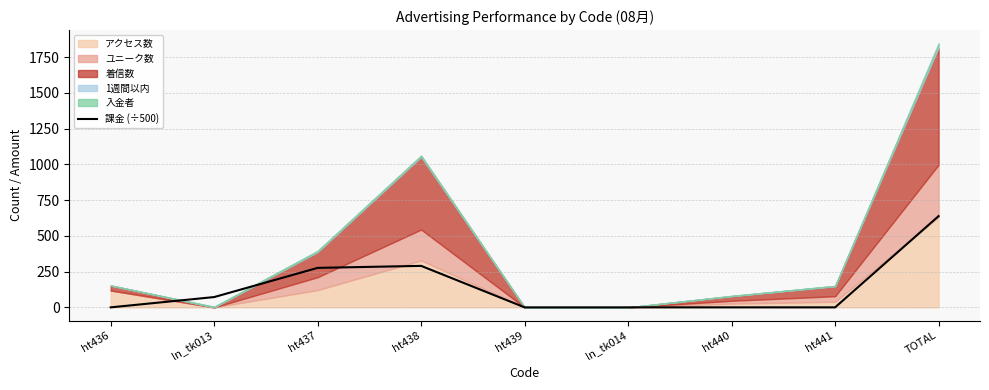

Reading left to right, list all the values displayed in this chart.

0	72	276	290	0	0	0	0	638